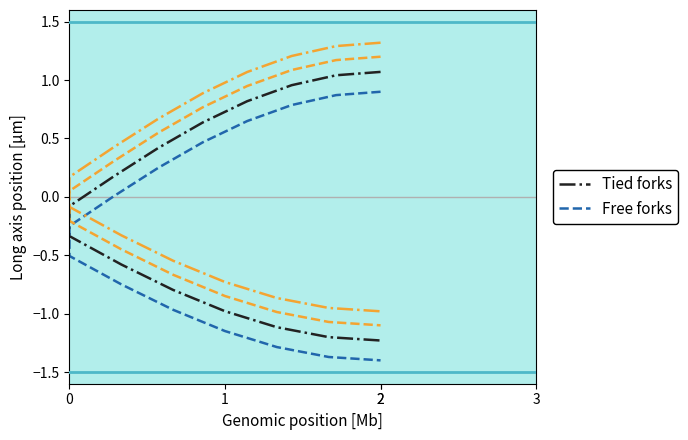

True or false: Tied forks and Free forks intersect in this chart.

False